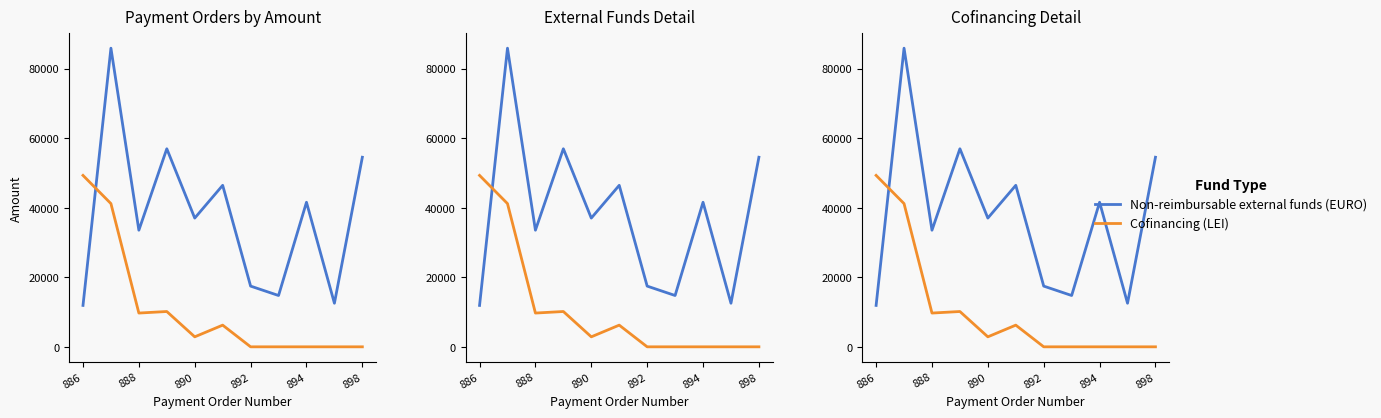

What is the difference between the maximum and minimum values in the Non-reimbursable external funds (EURO) series?

73955.9